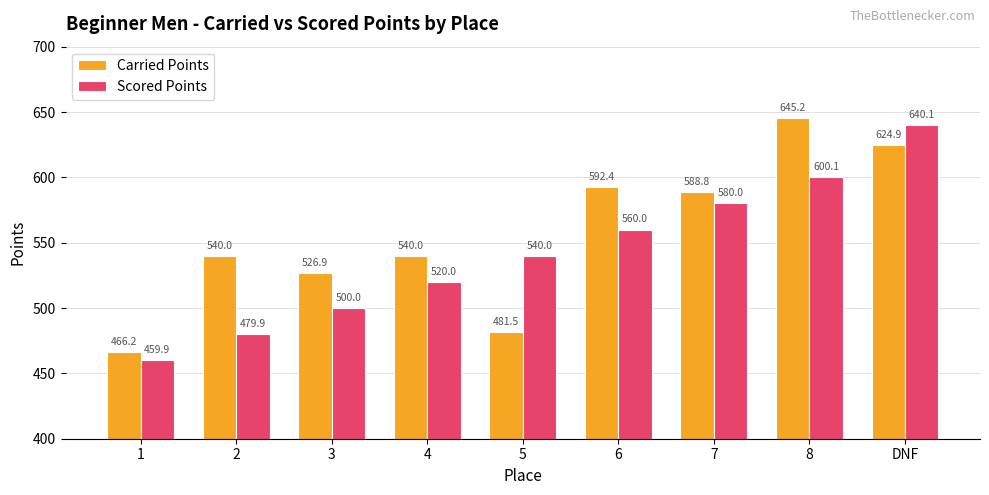

What is the label of the 8th bar from the right?

2